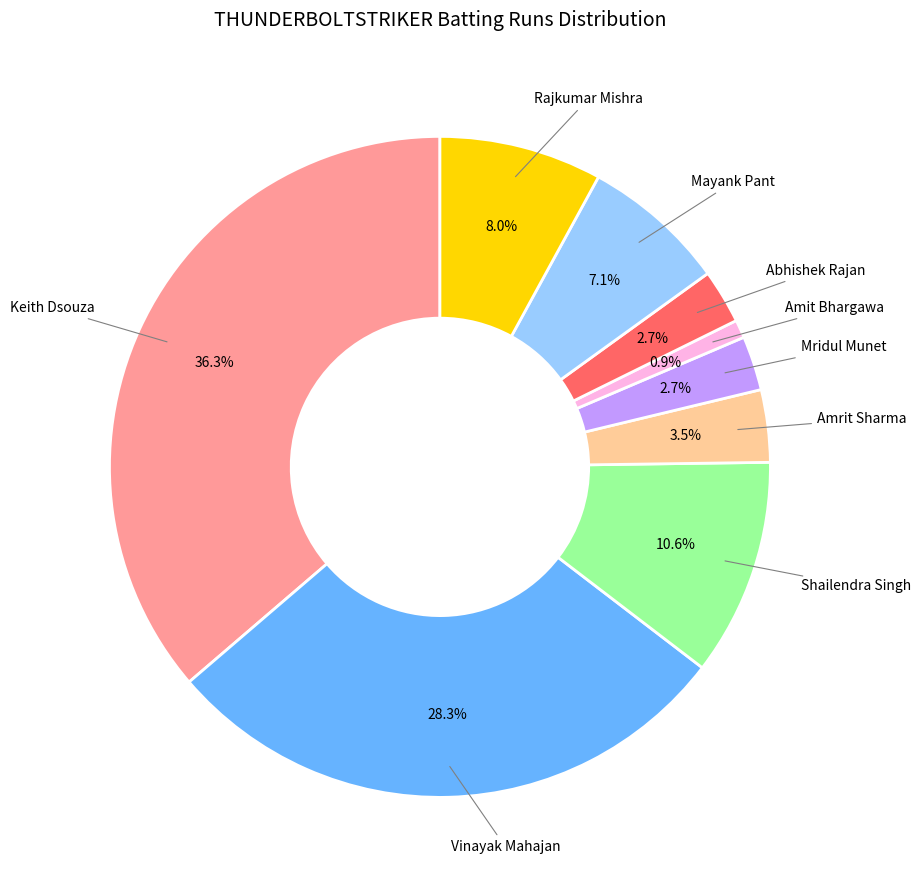

Does any single category account for the majority?

No